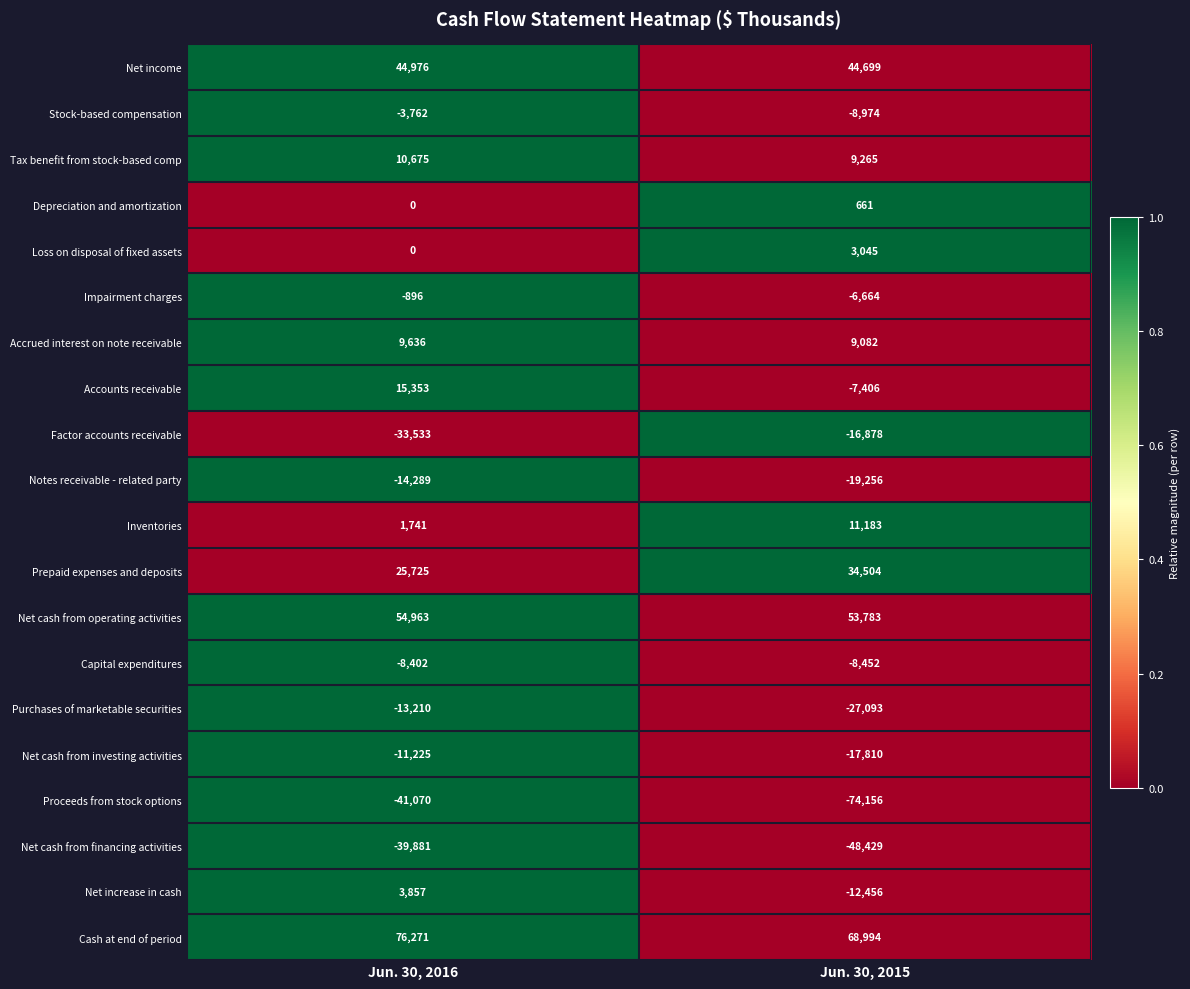

How many series are shown in this chart?

20